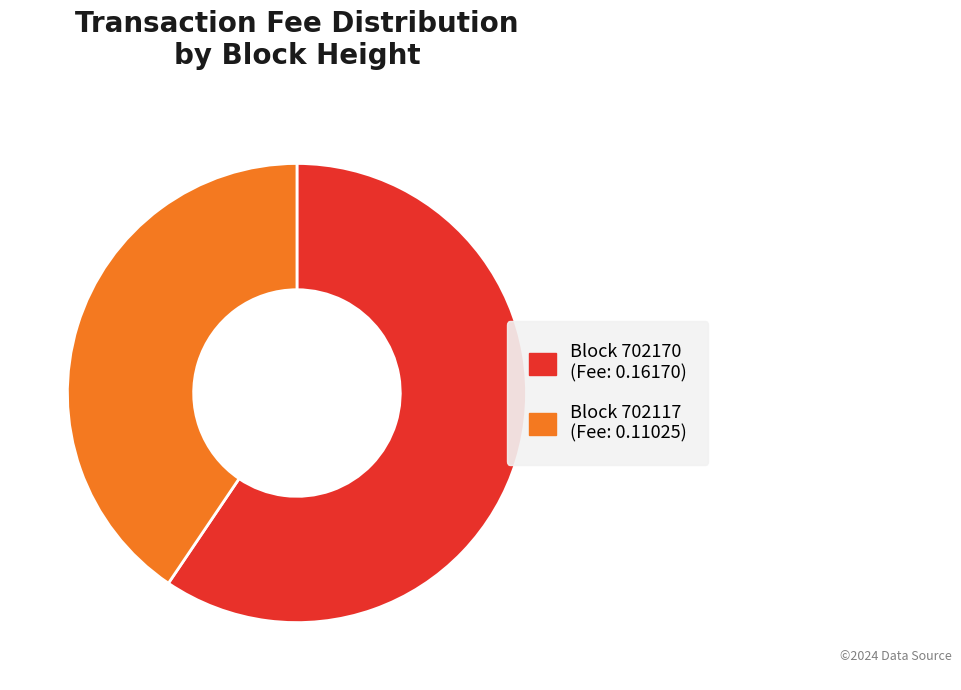

Does any single category account for the majority?

Yes